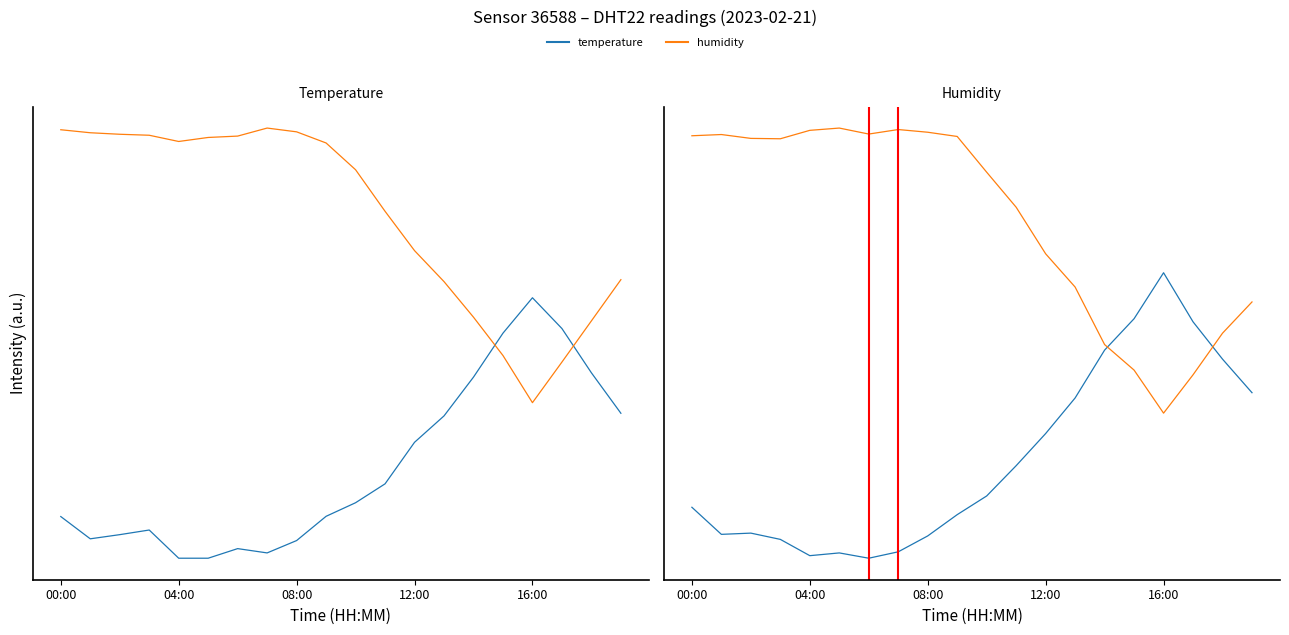

How many interior local valleys does the temperature series have?

3